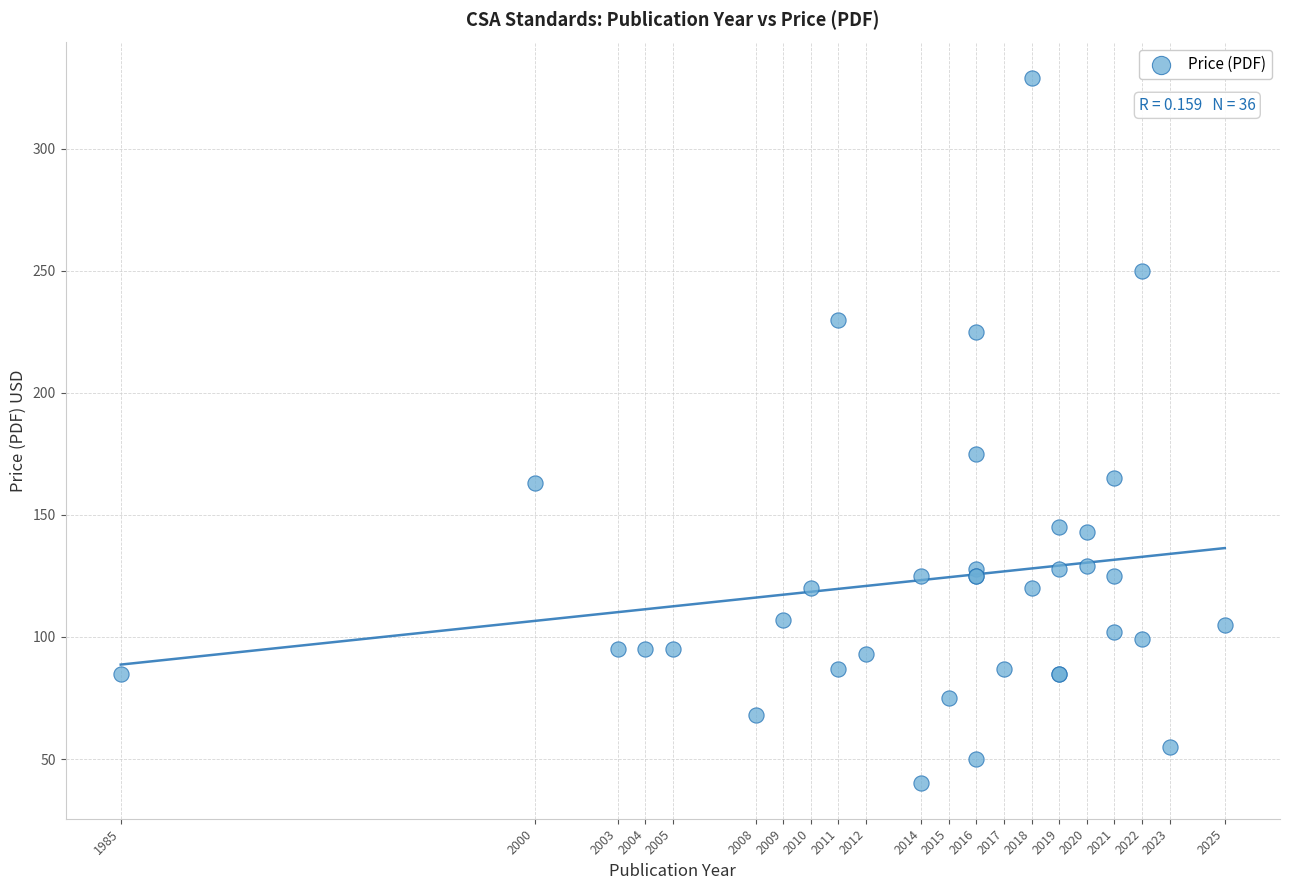

What Y value in the scatter plot is closest to 184?

175